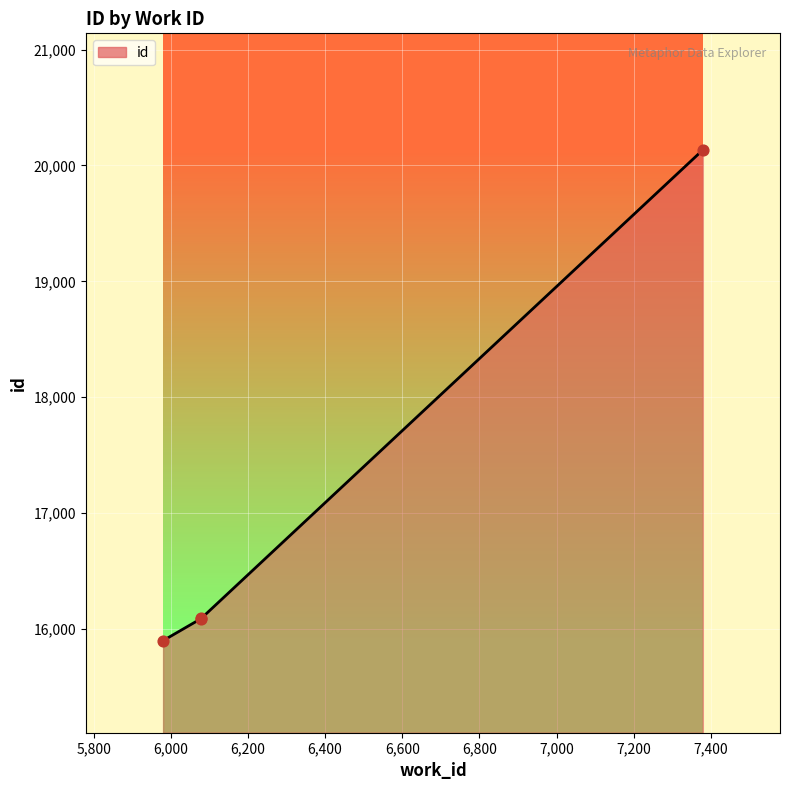

Between 5980 and 6079, which is larger?

6079